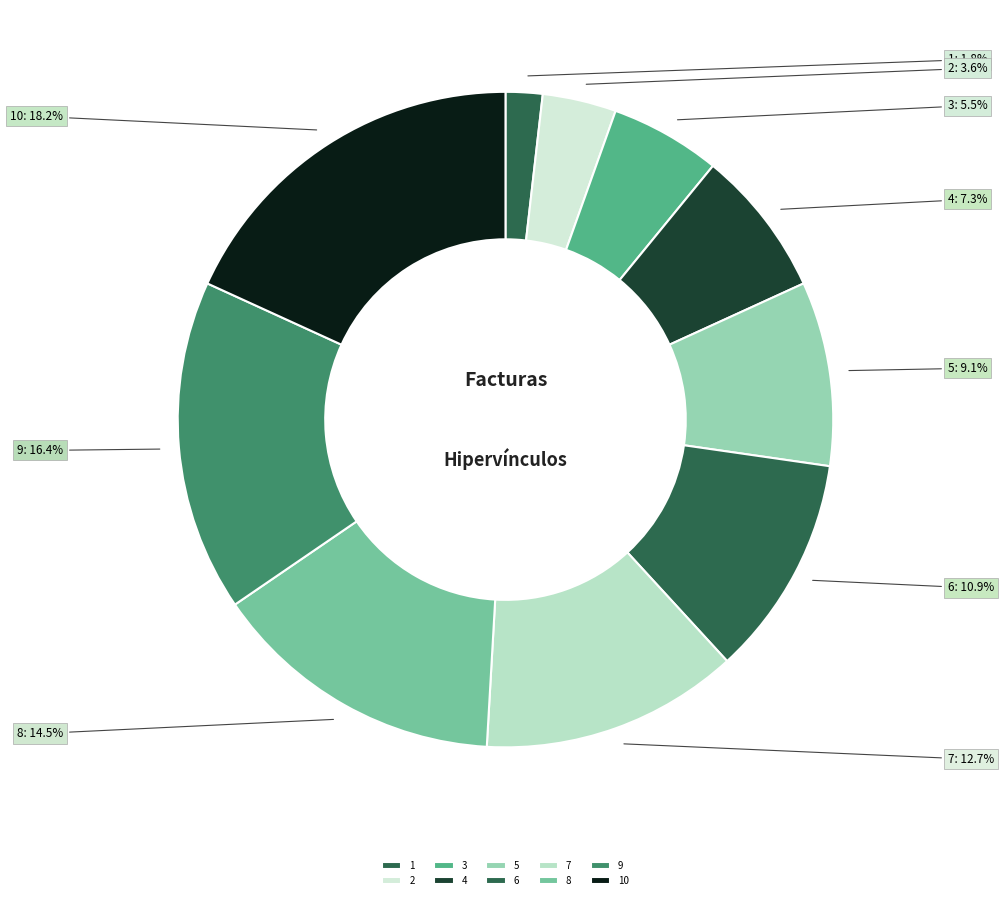

To the nearest percent, what is the average slice percentage?

10%